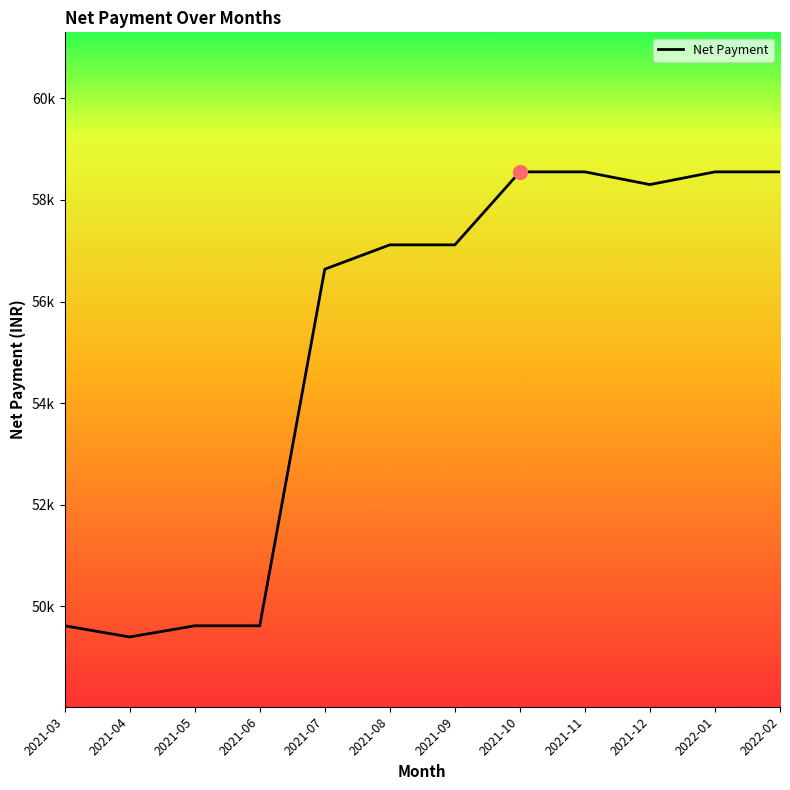

What is the difference between the maximum and second lowest values?

8935